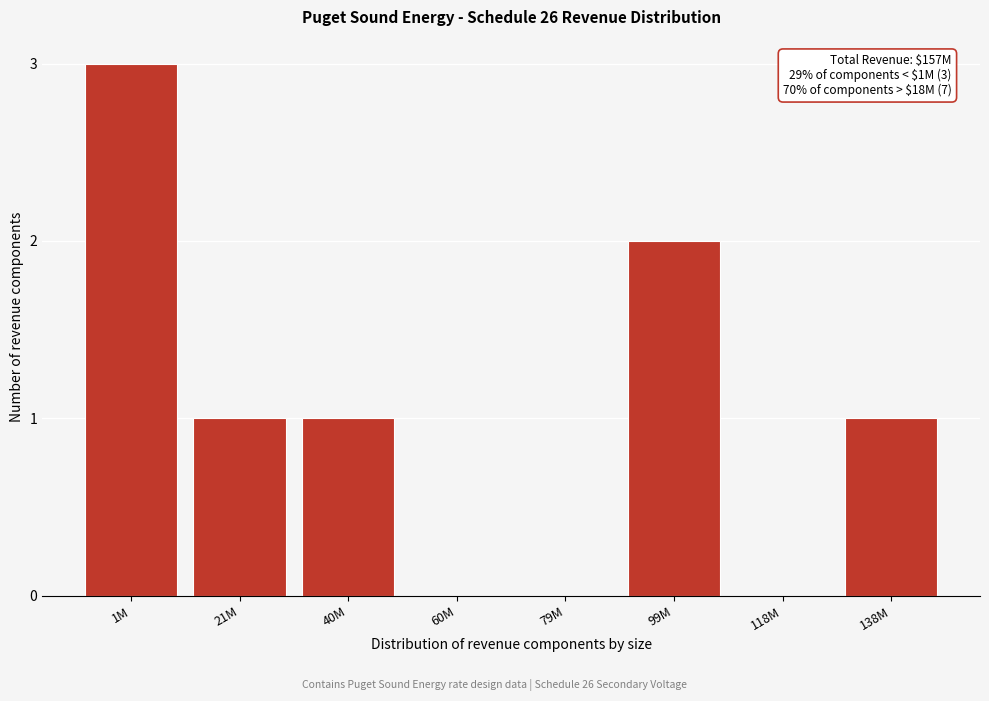

Reading right to left, what are all the values shown in this chart?

138M=1	118M=0	99M=2	79M=0	60M=0	40M=1	21M=1	1M=3